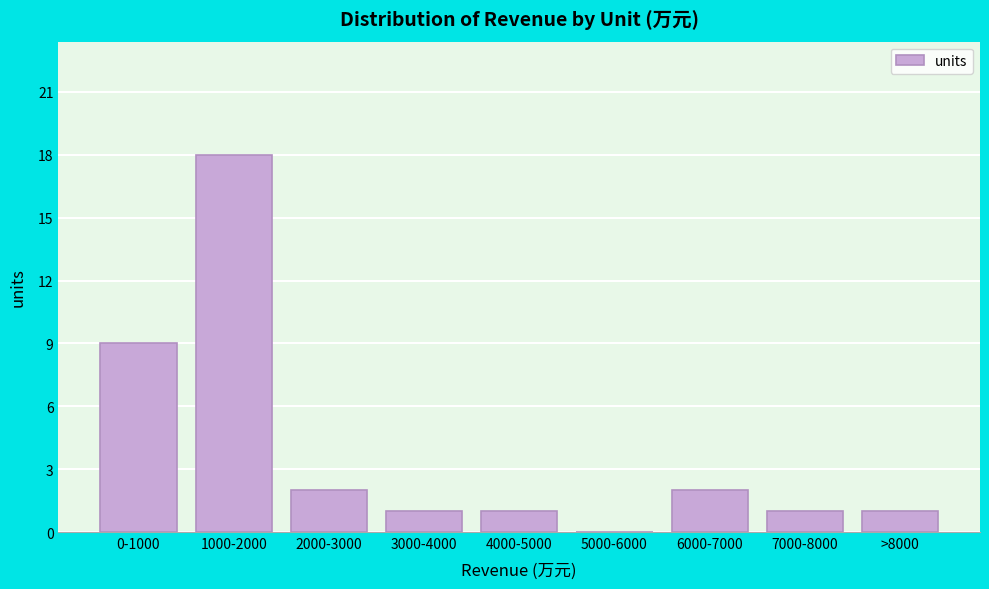

Reading left to right, what are all the values shown in this chart?

0-1000=9	1000-2000=18	2000-3000=2	3000-4000=1	4000-5000=1	5000-6000=0	6000-7000=2	7000-8000=1	>8000=1